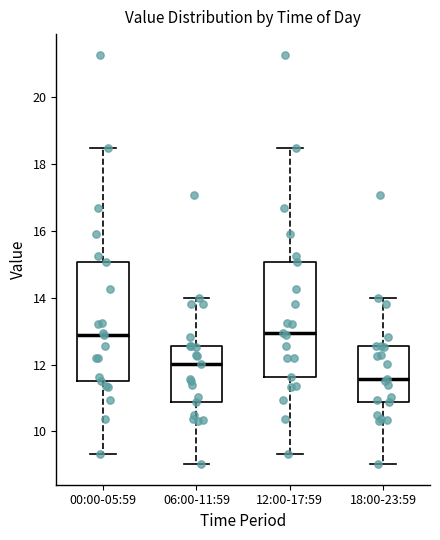

Where does the median line of the box for 12:00-17:59 sit on the y-axis? The values are not printed on the chart, so give them approximately, as read against the axis.

13.0